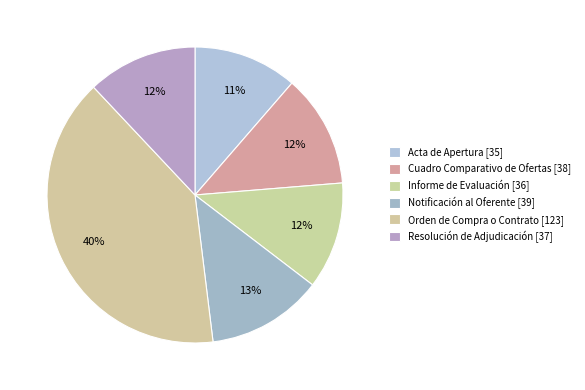

Is it true that Orden de Compra o Contrato [123] is 26% of the pie?

False